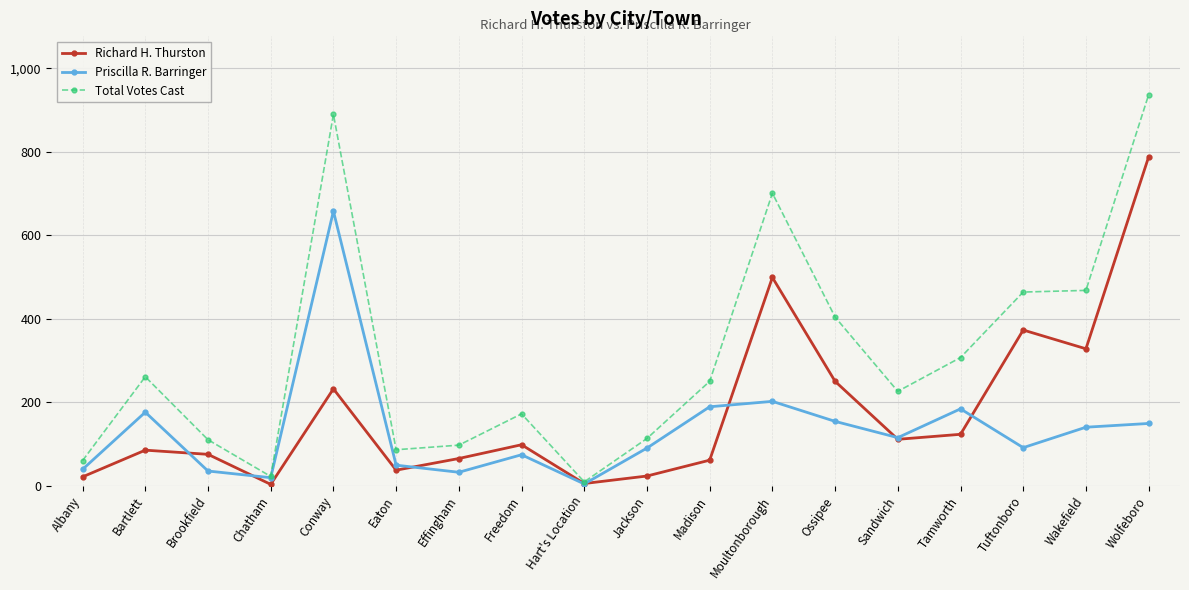

What is the difference between the maximum and minimum values in the Priscilla R. Barringer series?

654